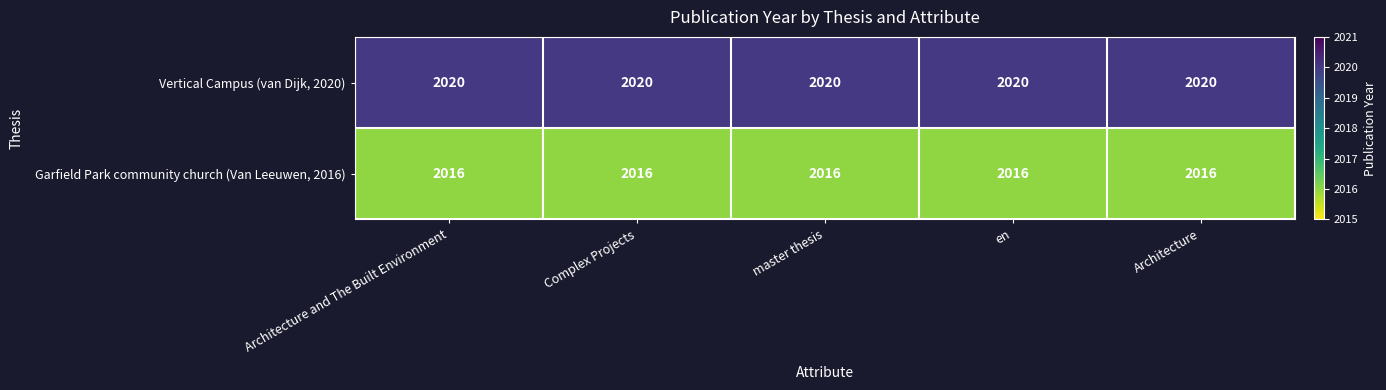

What is the minimum value shown in the chart?

2016